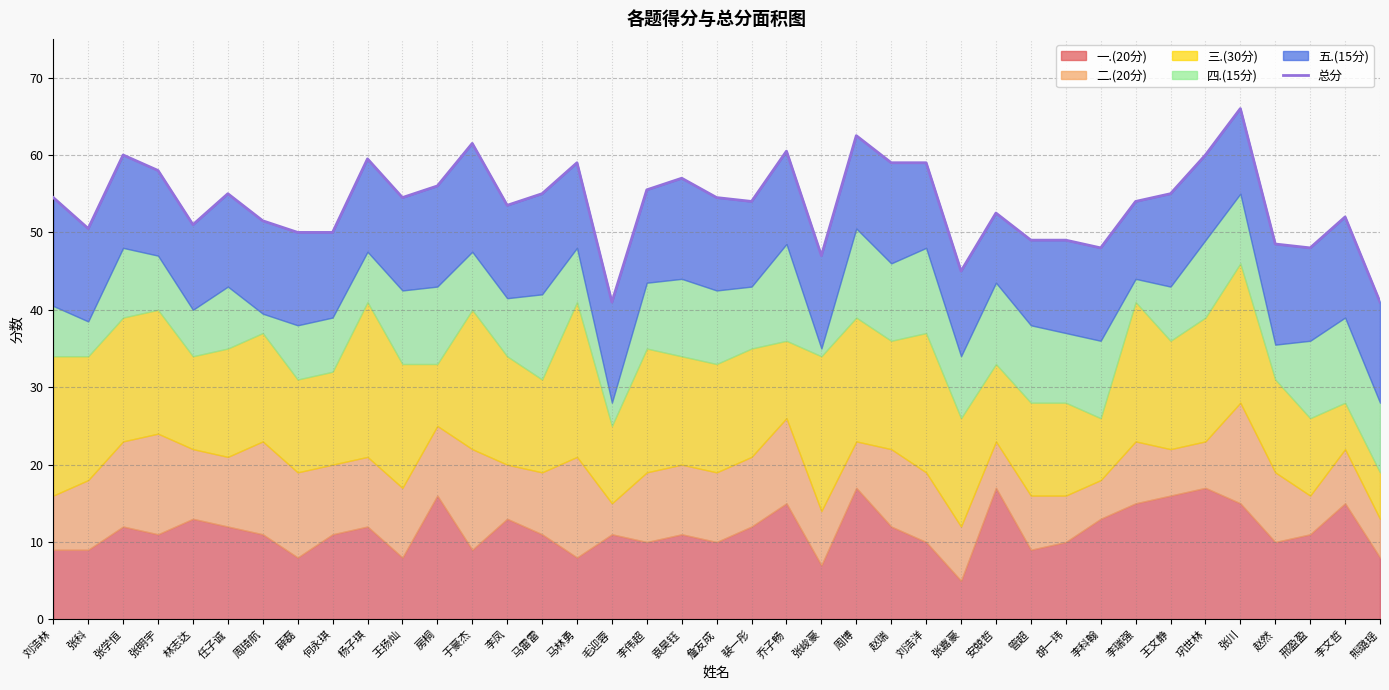

The value at 袁昊钰 is 12.4. True or false?

False